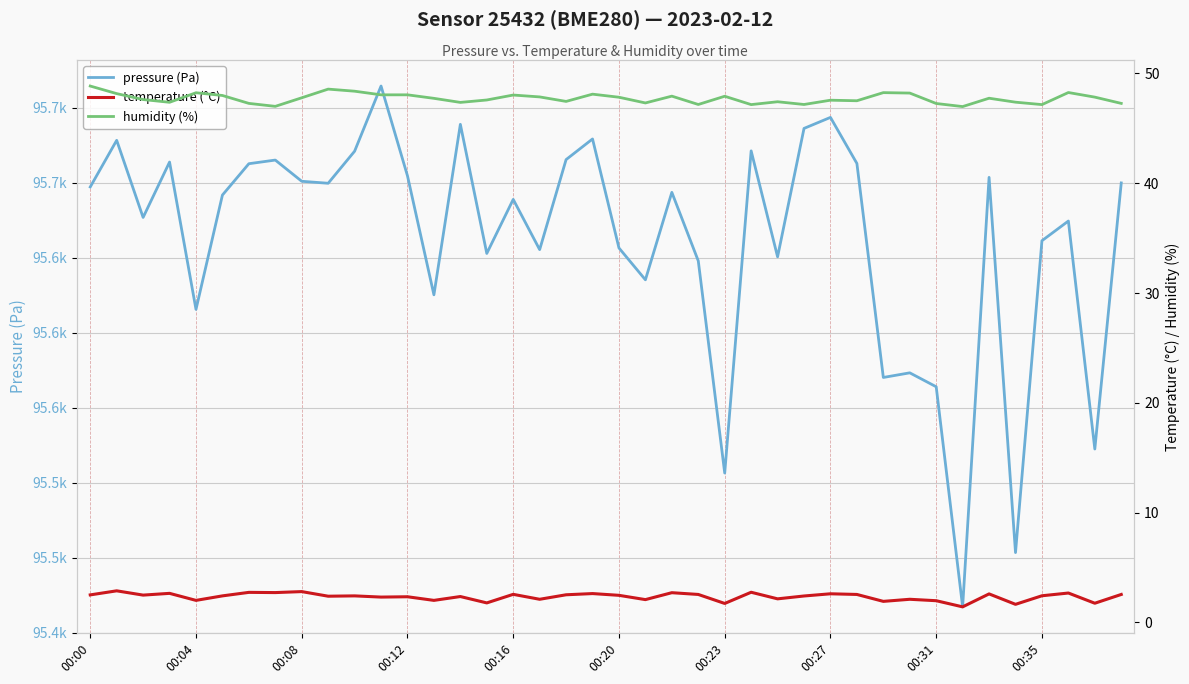

What is the label of the 21st point from the right?

19